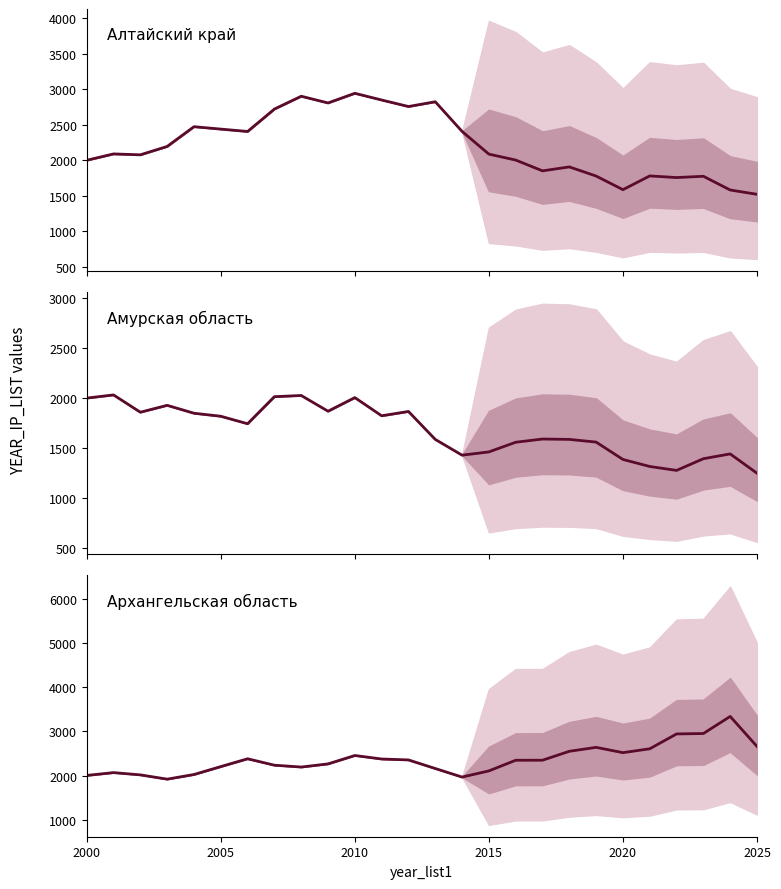

Does the chart display data point markers on the line(s)?

No